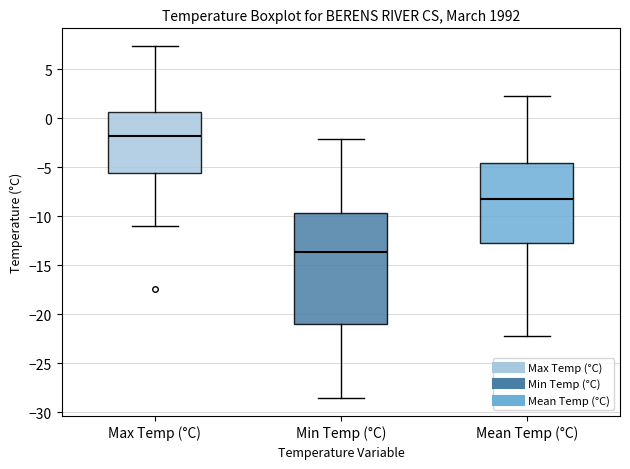

Reading left to right, transcribe this box plot: for each box, give where its median line is, the range the box spans, and where its two whiskers end, as read against the y-axis. The values are not printed on the chart, so give them approximately, as read against the axis.

Max Temp (°C): median -2.0, box -5.5 to 0.5, whiskers -11.0 to 7.5
Min Temp (°C): median -13.5, box -21.0 to -9.5, whiskers -28.5 to -2.0
Mean Temp (°C): median -8.0, box -12.5 to -4.5, whiskers -22.0 to 2.5